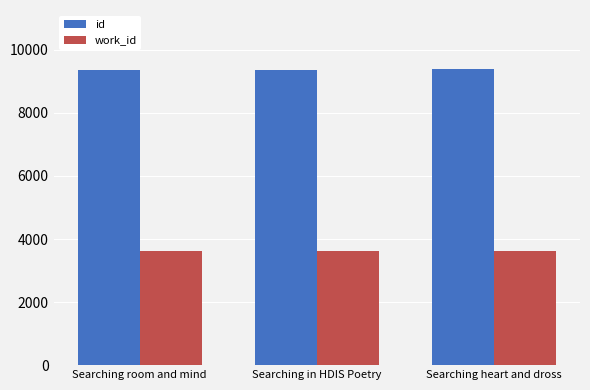

What is the spread (max minus min) of values at Searching in HDIS Poetry?

5764